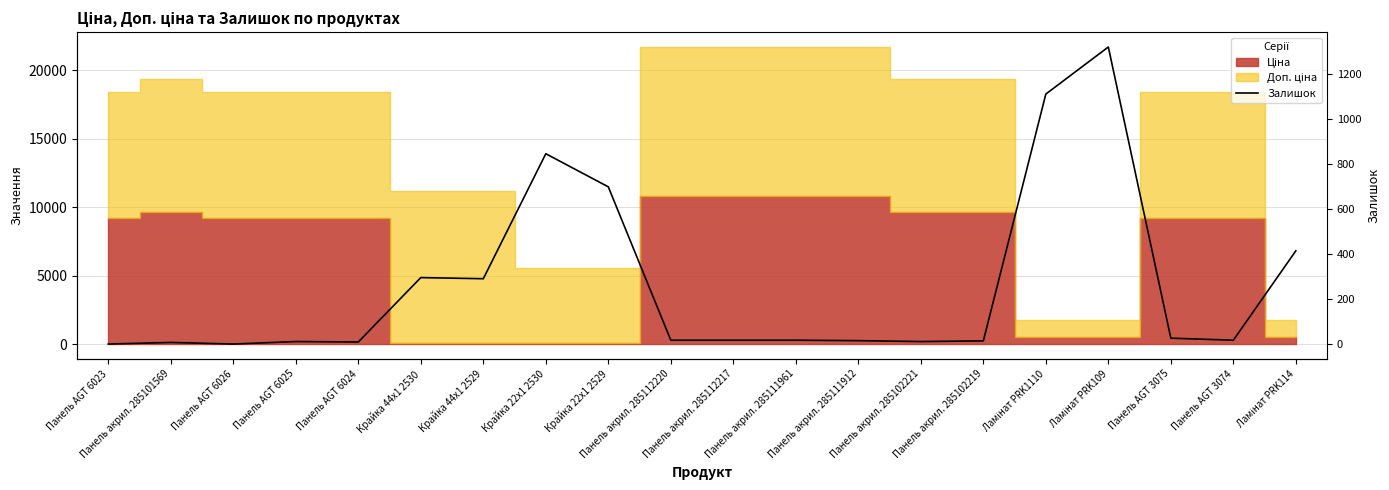

How many data points are above 17?

8